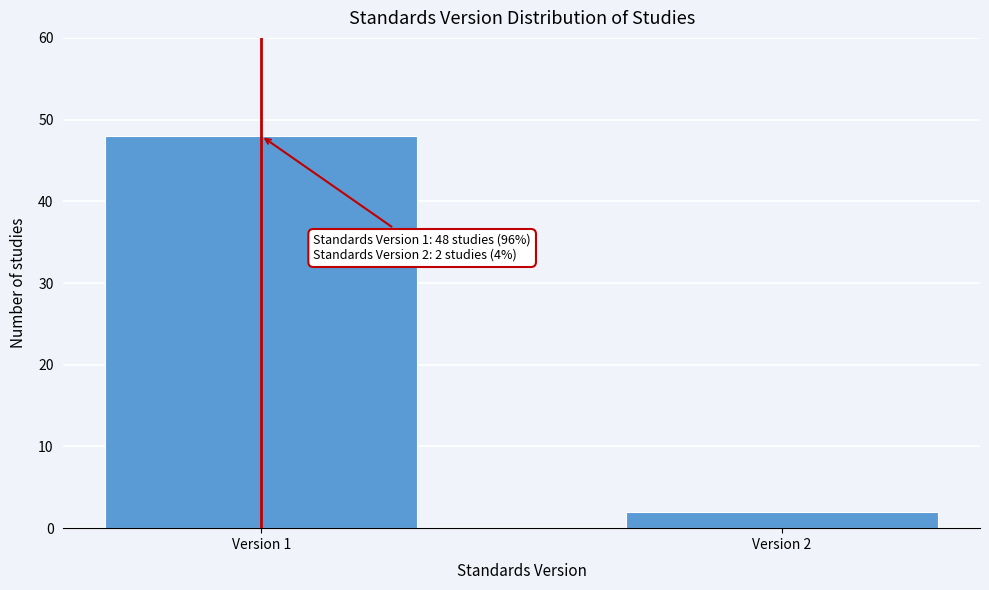

Reading left to right, extract all data points from this chart.

48	2